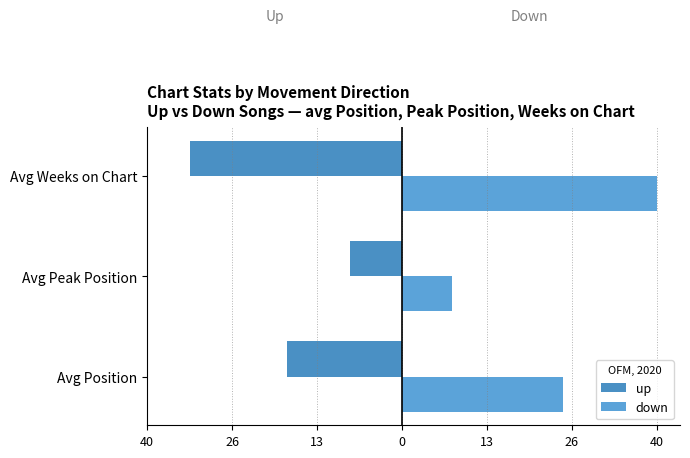

How many bars are there in each group?

2